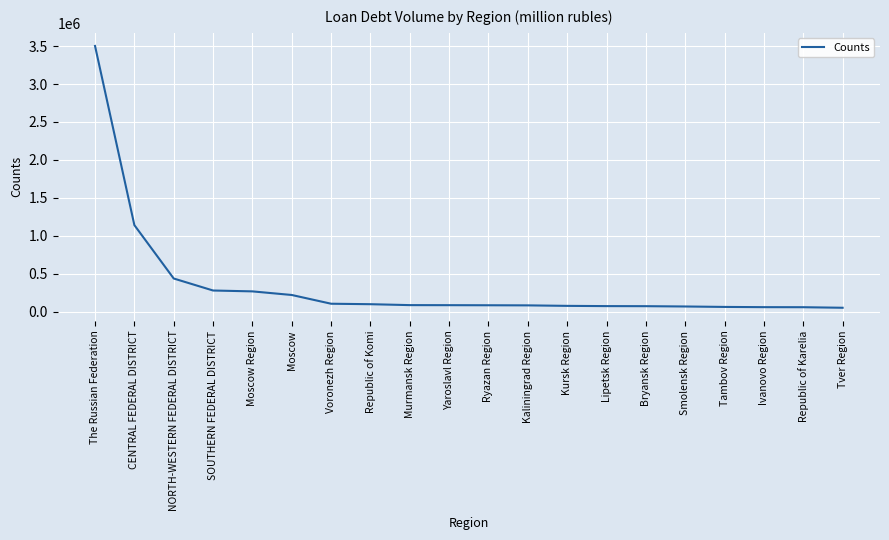

True or false: the data shows 402616 at SOUTHERN FEDERAL DISTRICT.

False